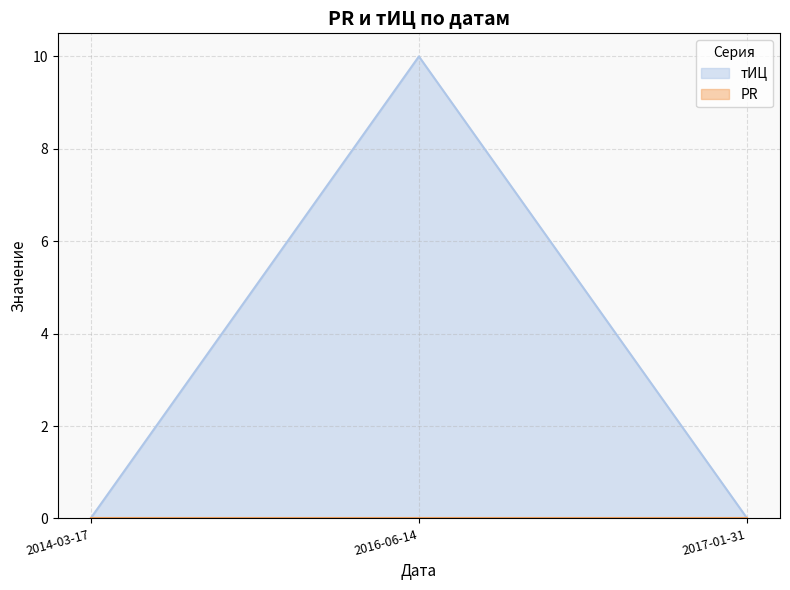

How many lines are shown in the chart?

2